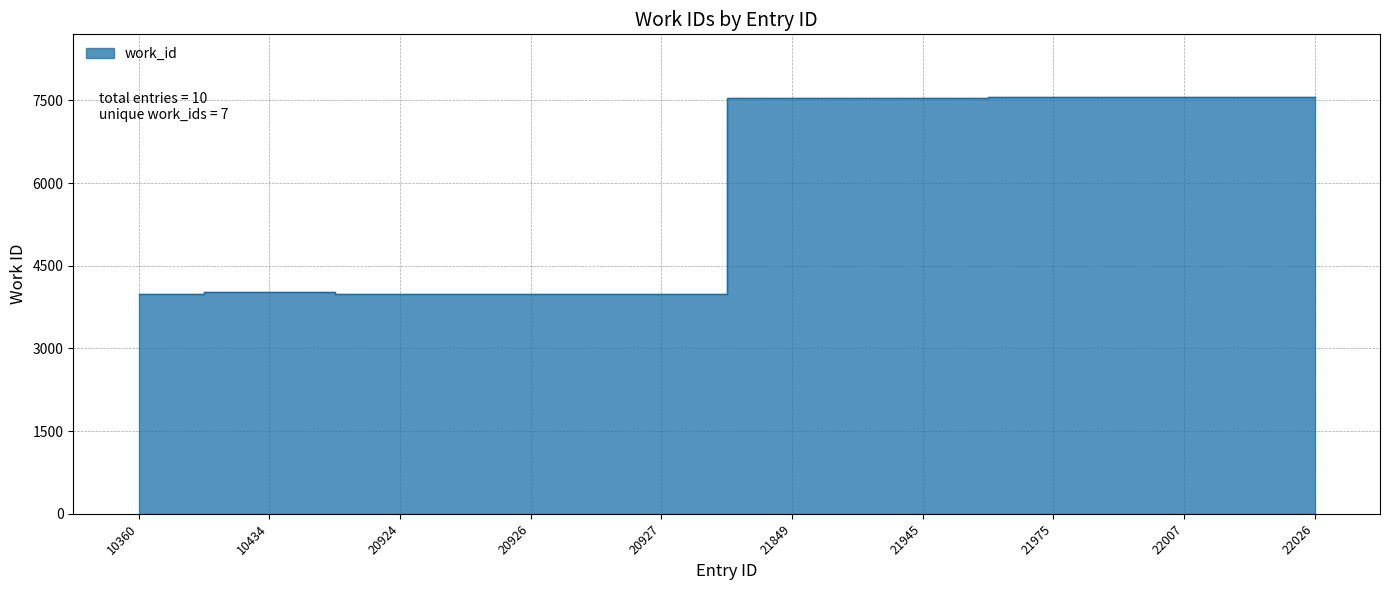

Where is the first local maximum?

10434